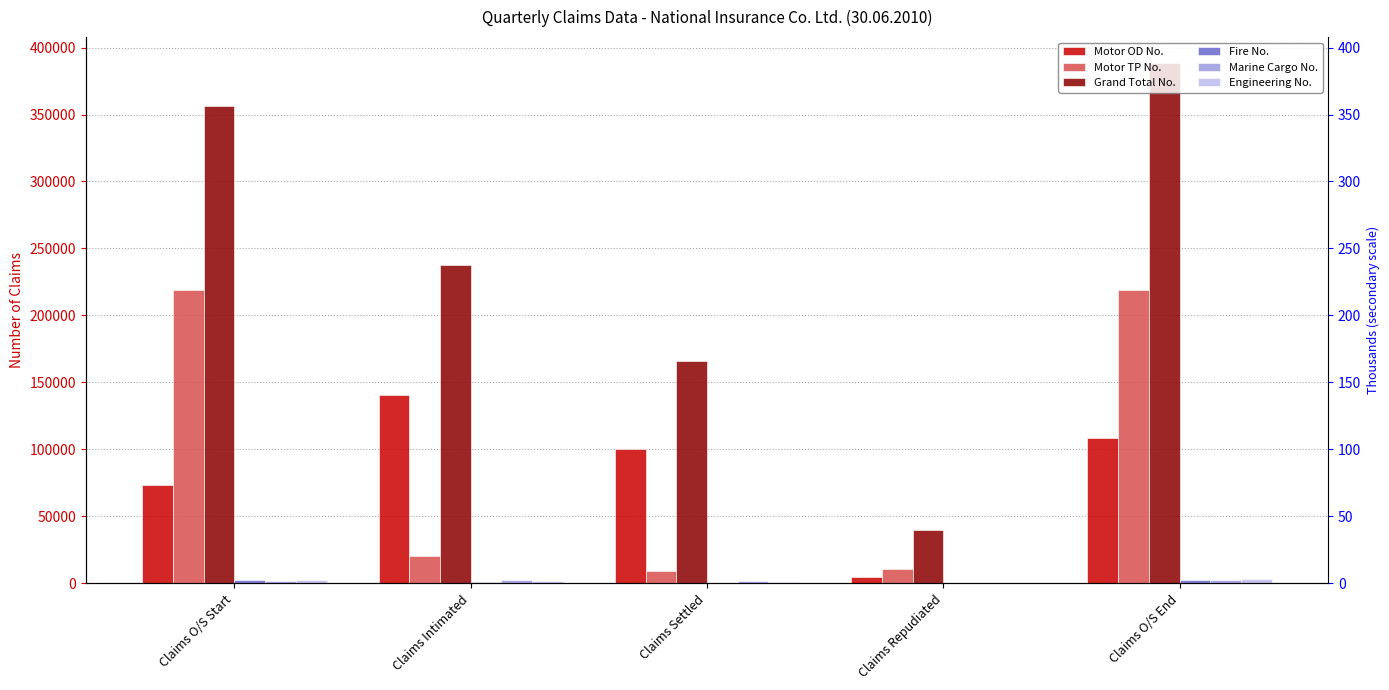

What is the label of the 1st bar from the right?

Claims O/S End